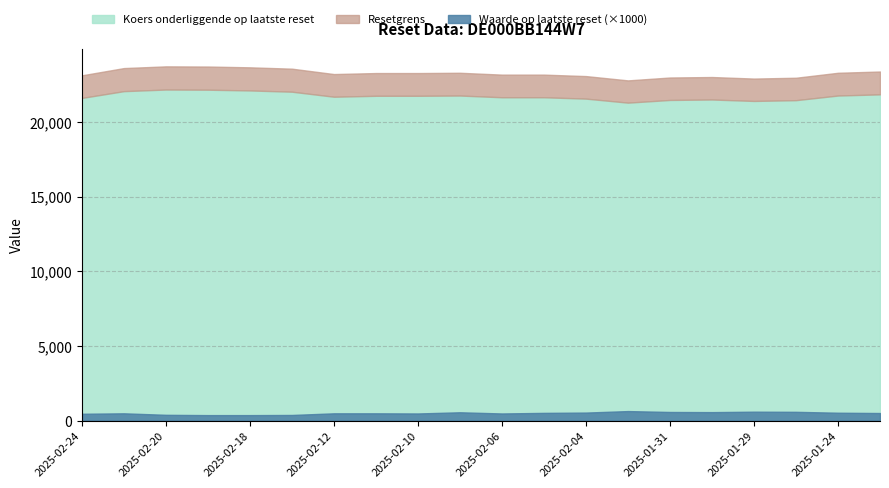

The value of Koers onderliggende op laatste reset at 2025-02-10 is 36023.6. True or false?

False